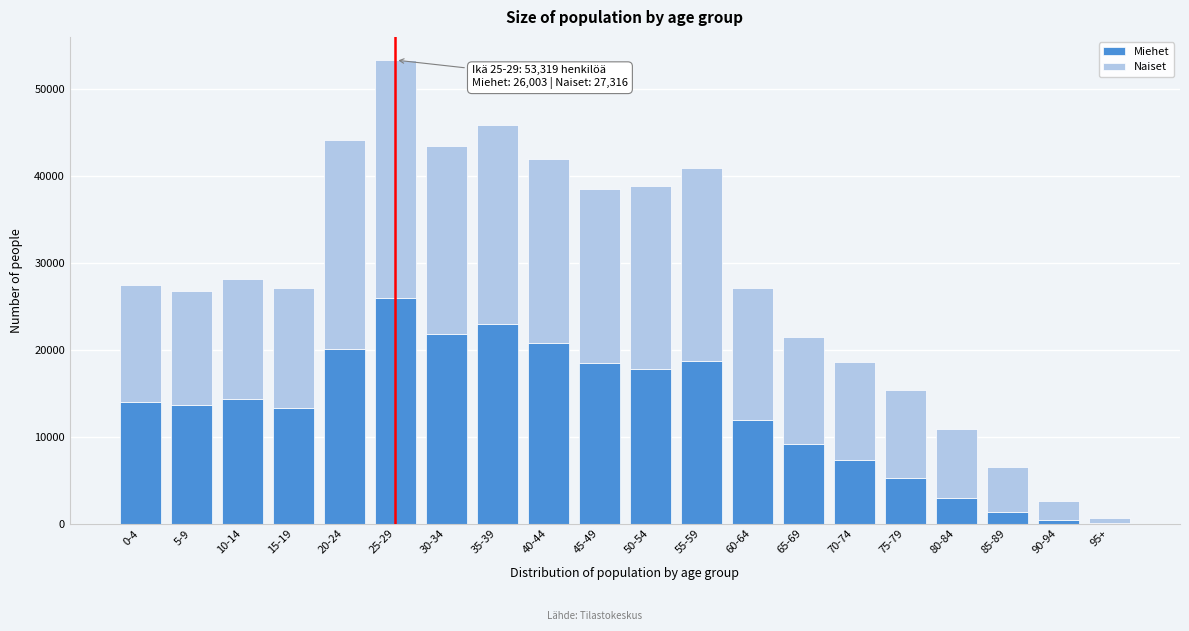

What is the sum of all Miehet values?

260441